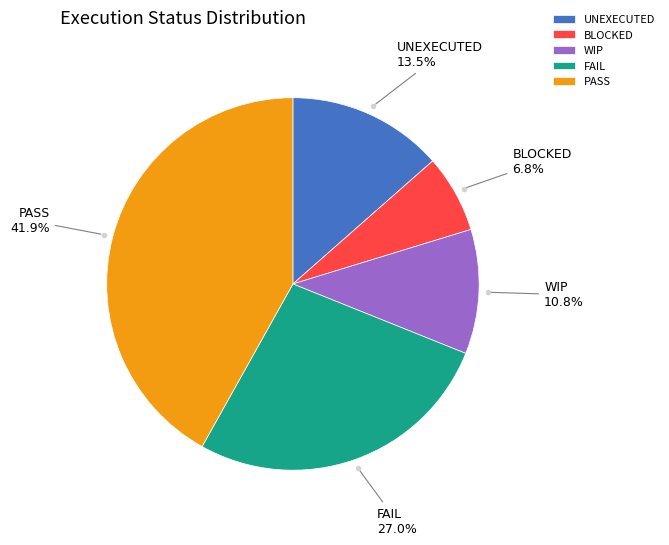

To the nearest percent, what is the average slice percentage?

20%